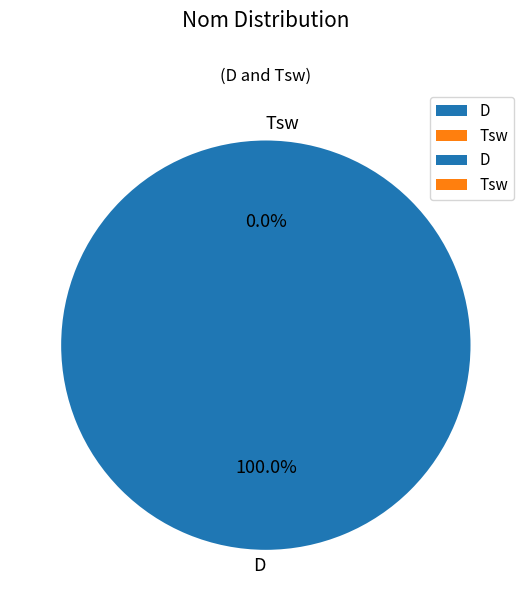

How many segments does this pie chart have?

2